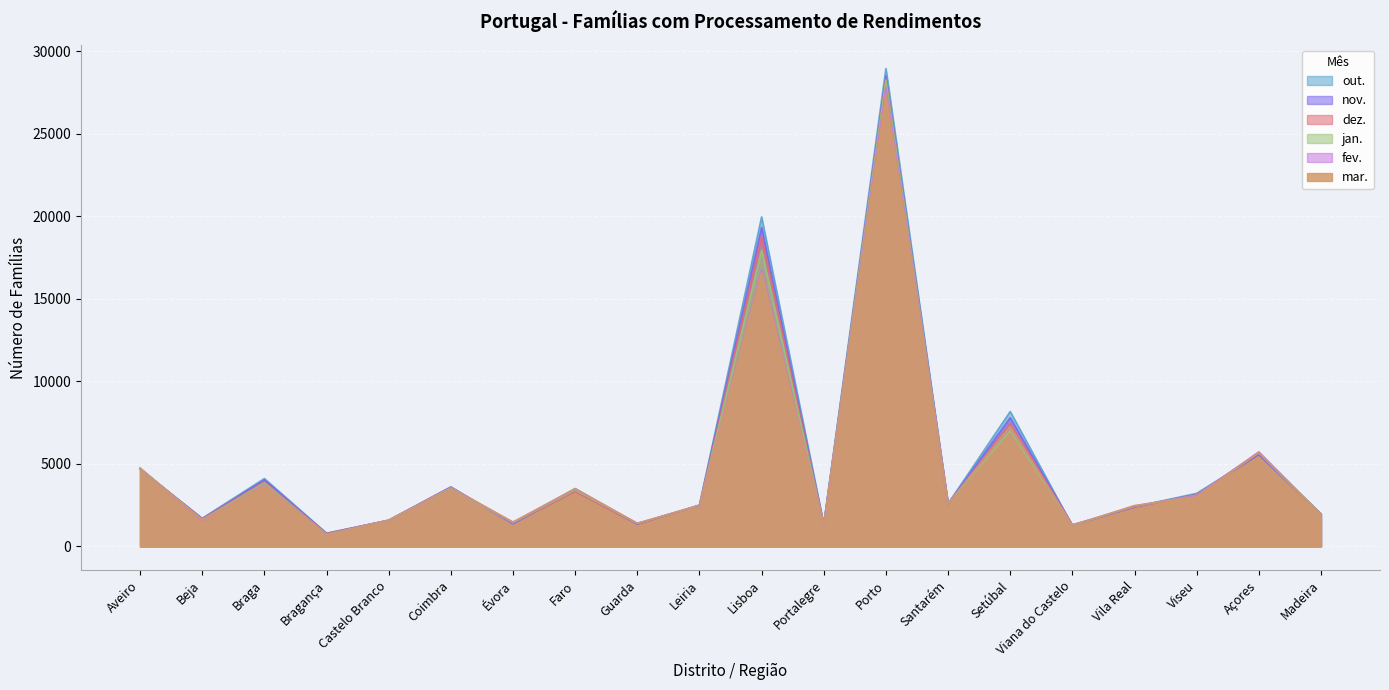

Where does the mar. series first go above 2575?

Aveiro